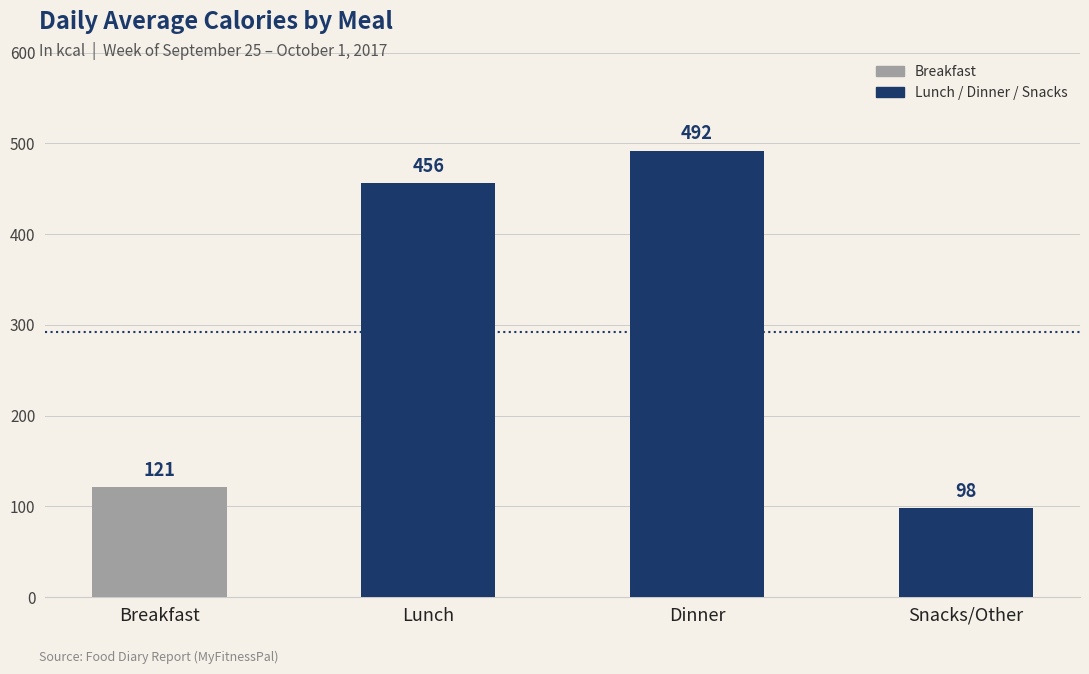

List the labels in order of value, largest first.

Dinner, Lunch, Breakfast, Snacks/Other